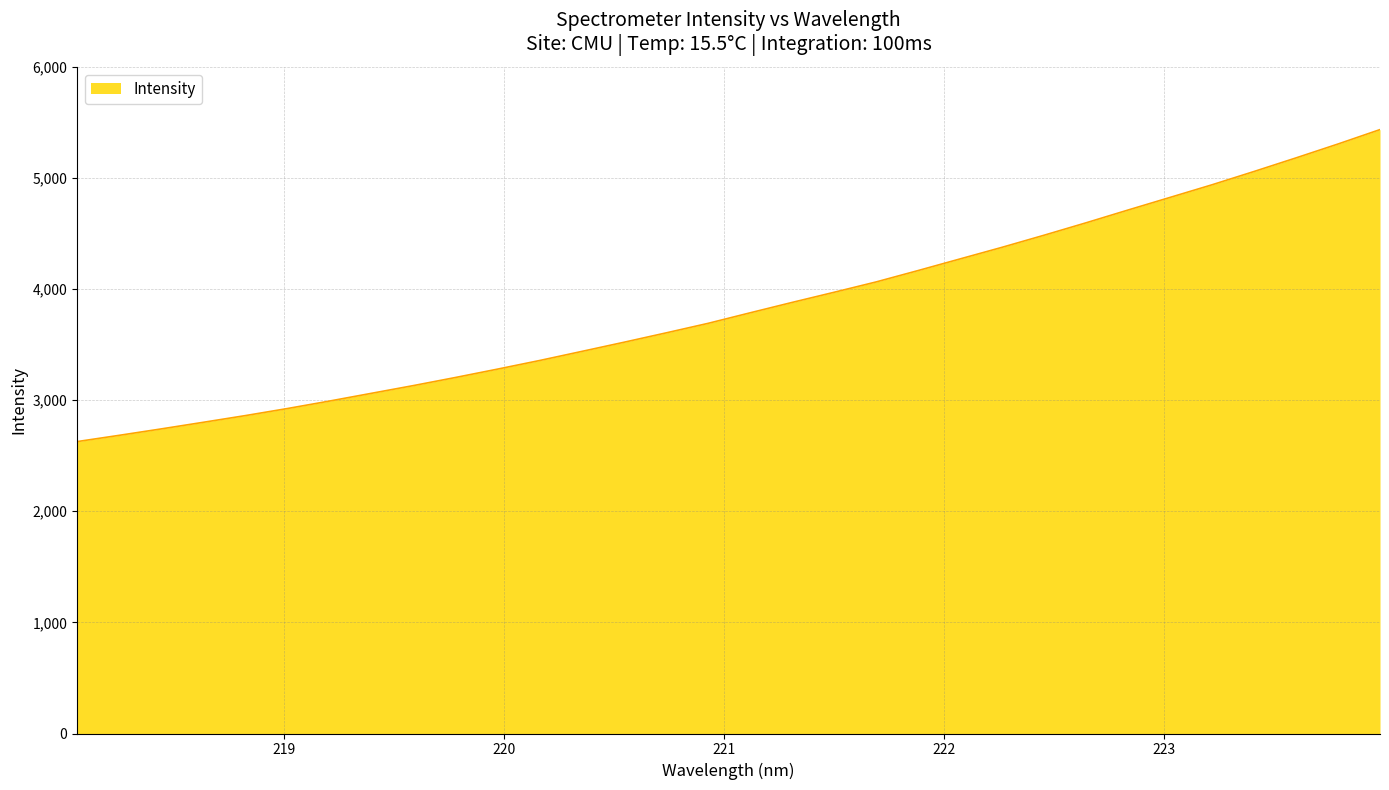

What is the greatest value displayed?

5435.4